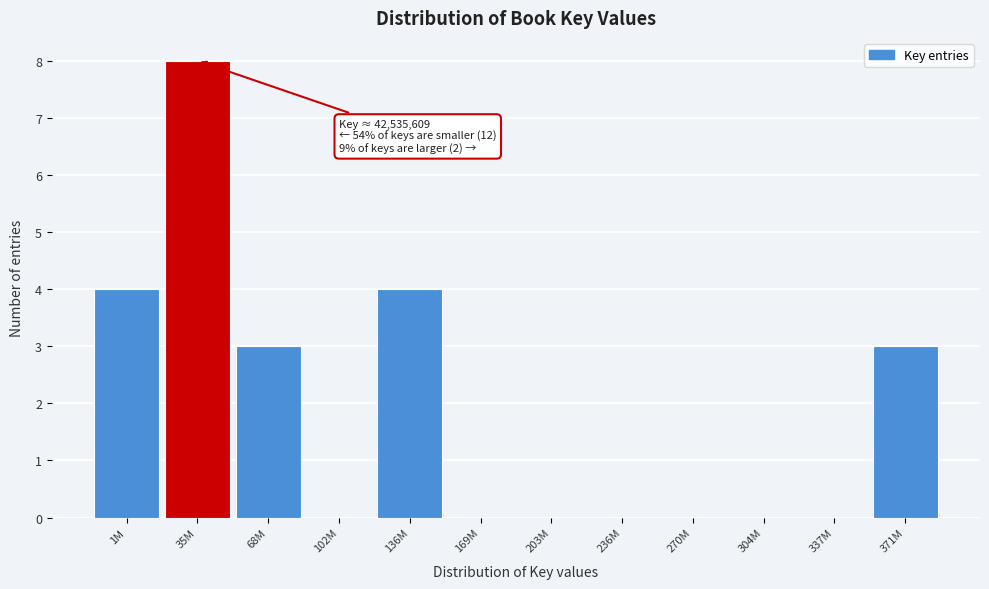

Reading left to right, list all the values displayed in this chart.

1M=4	35M=8	68M=3	102M=0	136M=4	169M=0	203M=0	236M=0	270M=0	304M=0	337M=0	371M=3